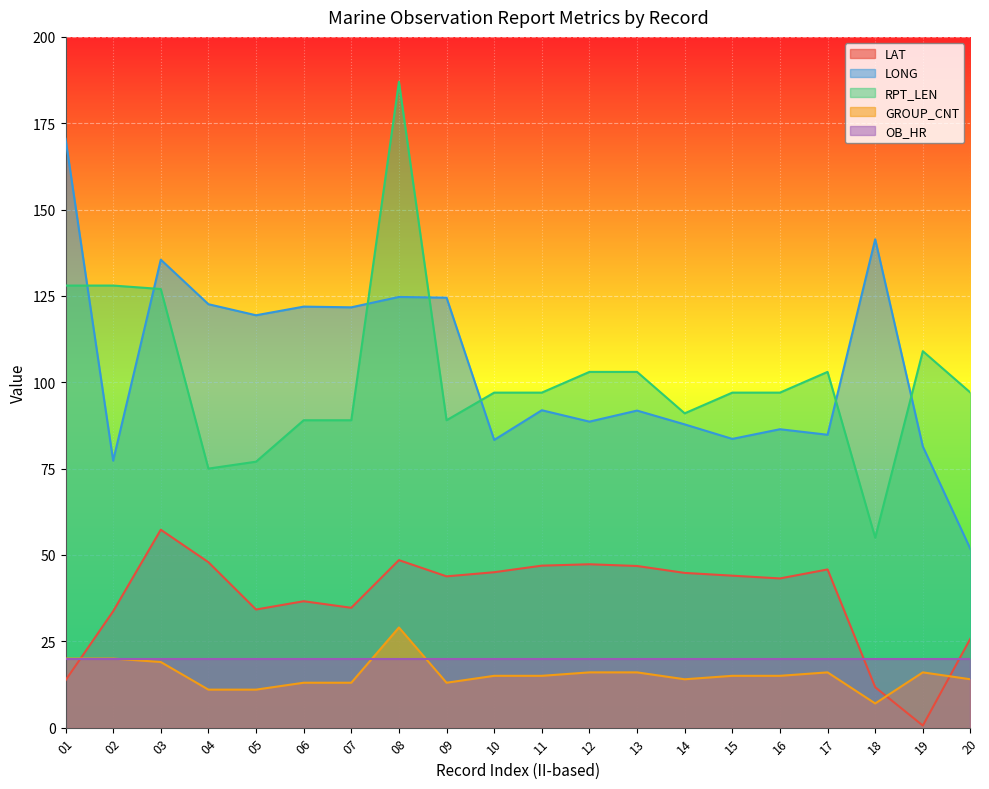

How many data points in RPT_LEN are above 97?

8